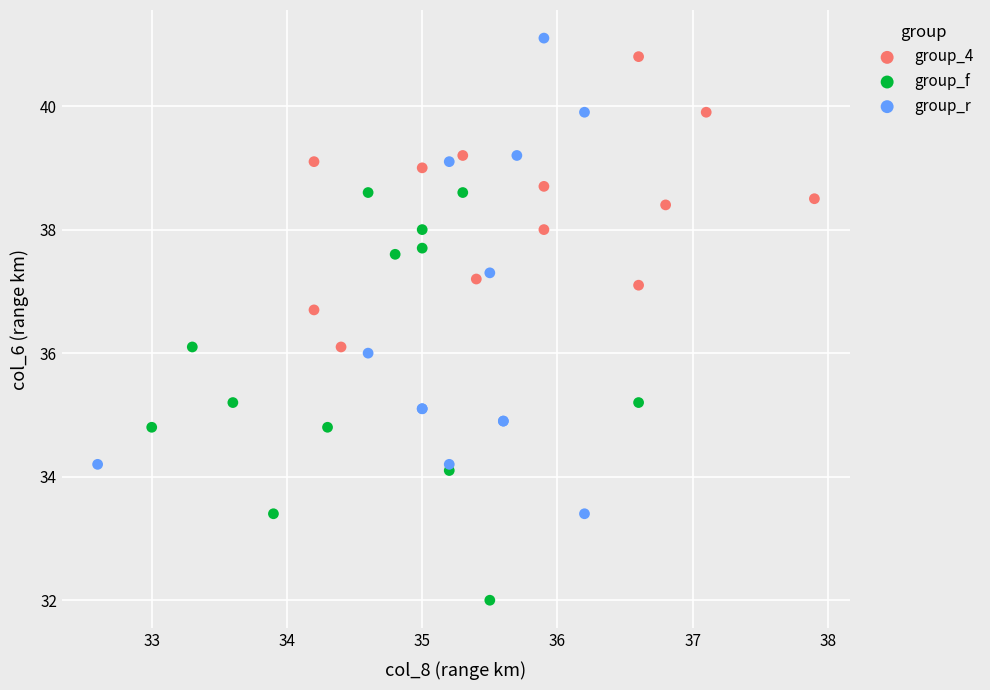

Which series has the widest spread of Y values?

group_r